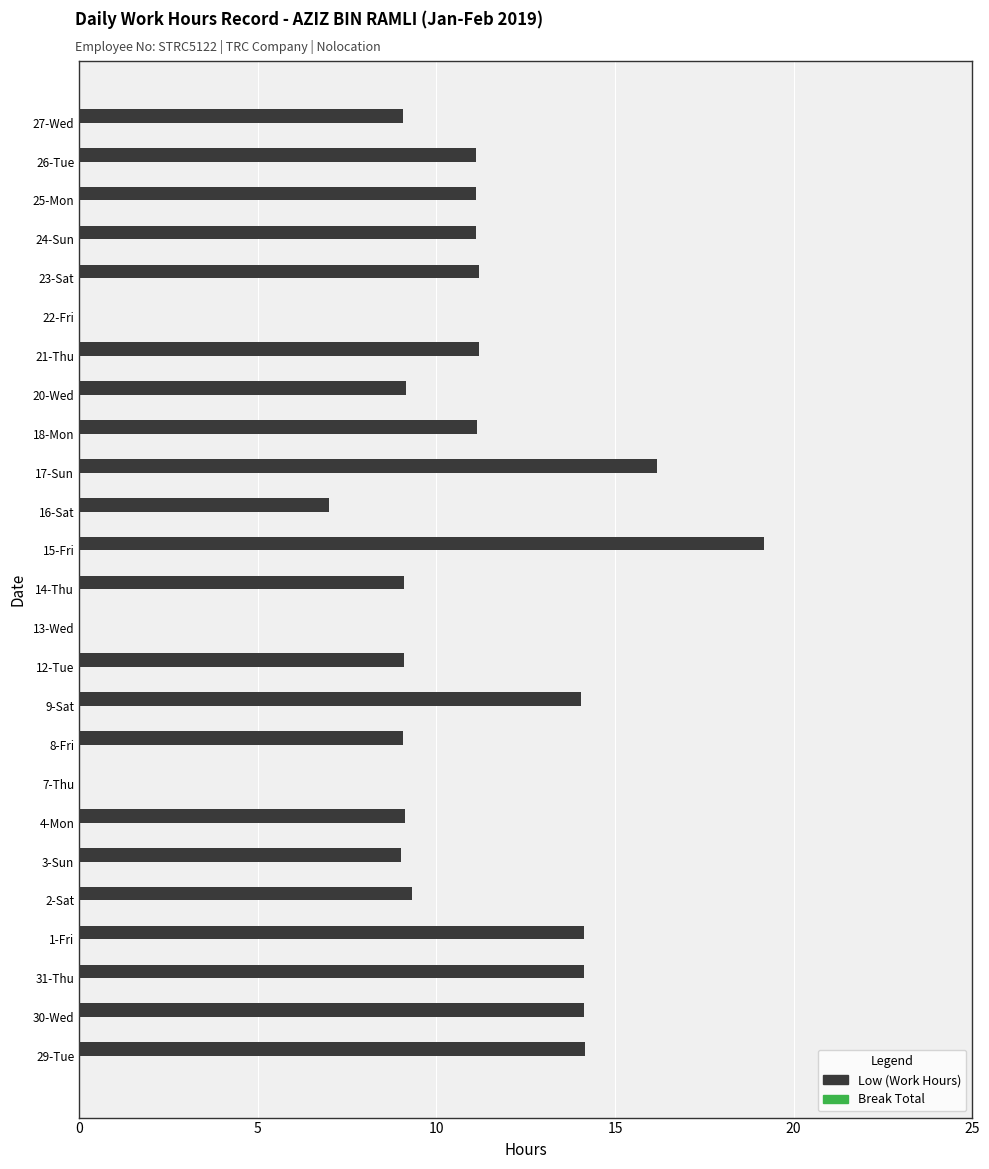

The value at 27-Wed is 3.7. True or false?

False